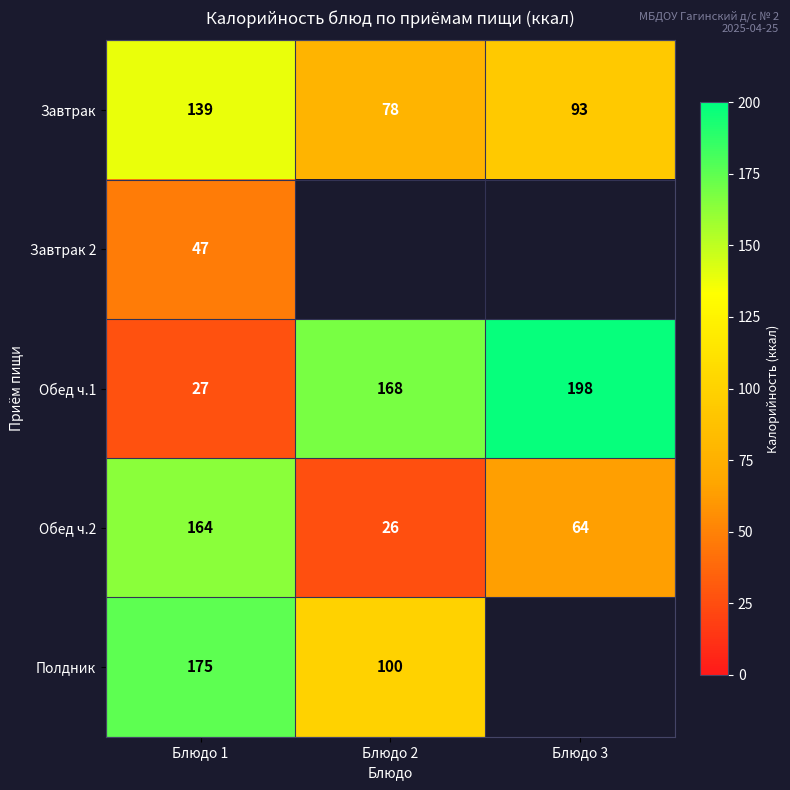

How many values in the Завтрак series are below 93?

1